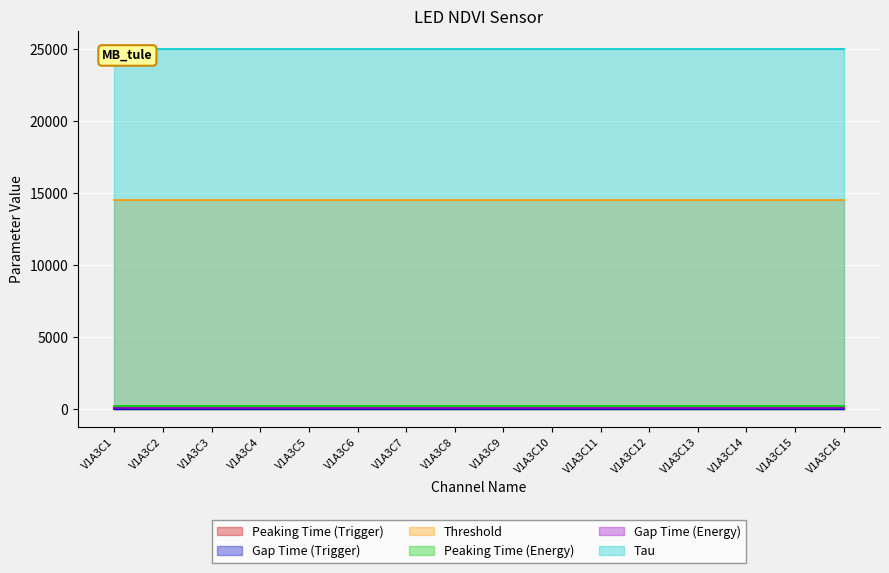

At which label does Gap Time (Trigger) reach its minimum?

V1A3C1